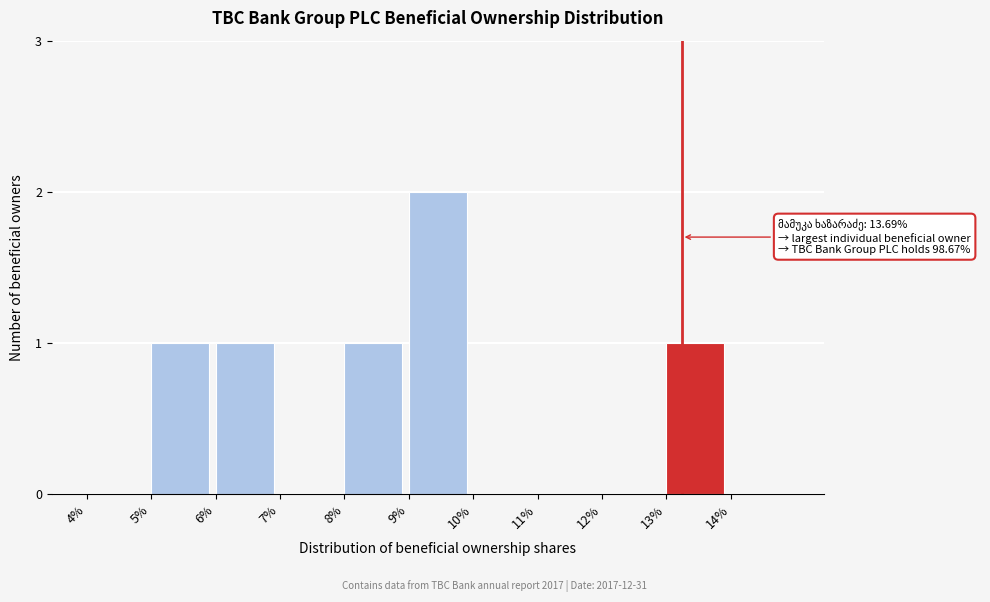

Reading left to right, what are all the values shown in this chart?

4%=0	5%=1	6%=1	7%=0	8%=1	9%=2	10%=0	11%=0	12%=0	13%=1	14%=0